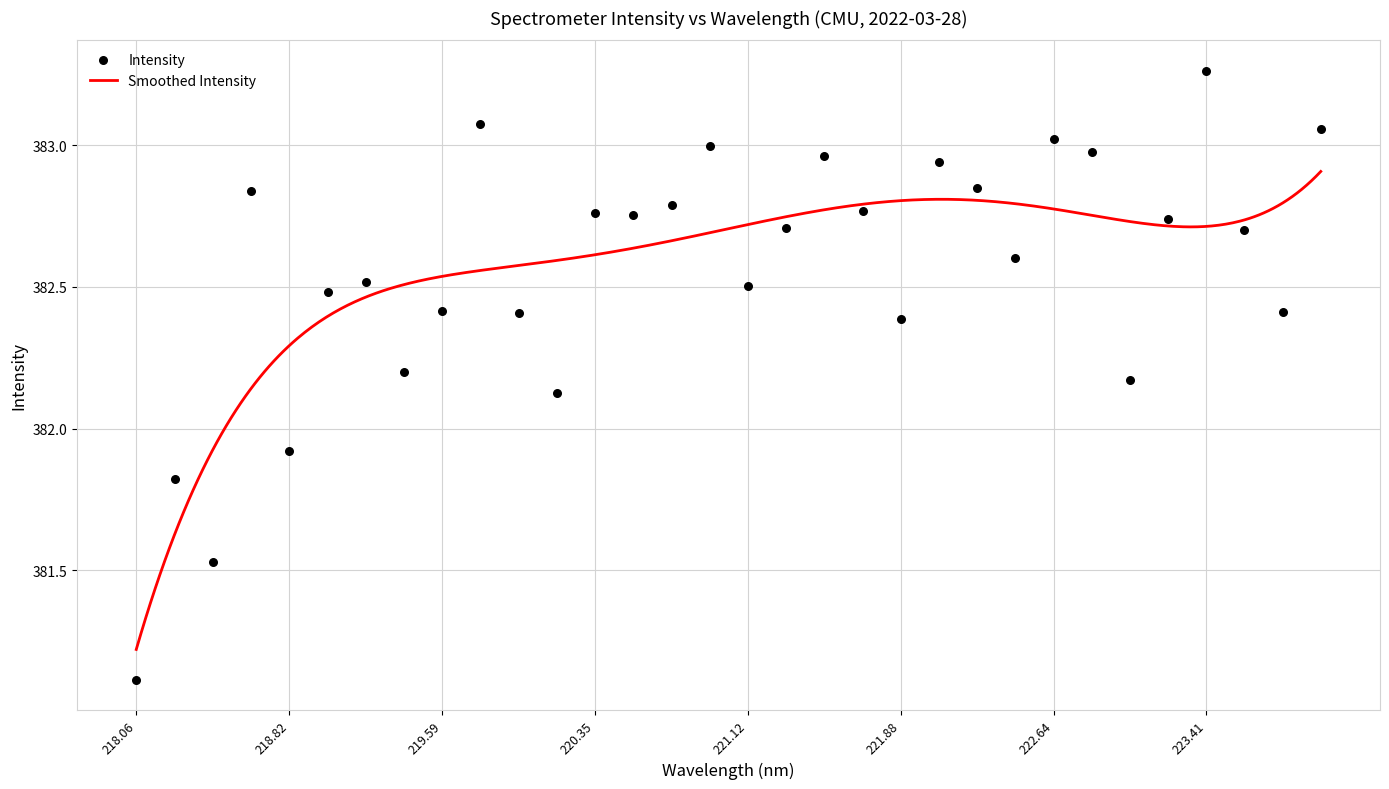

Approximately how many times larger is the value at 223.7895 compared to 218.0596?

1.0